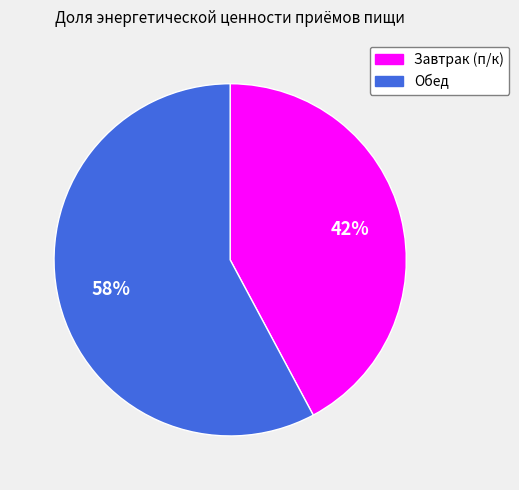

Is it true that Обед is 58% of the pie?

True